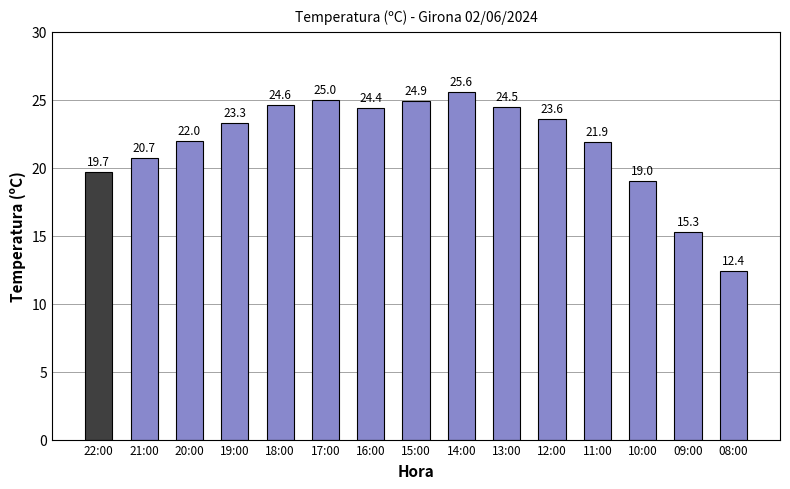

What is the ratio of the value at 22:00 to the value at 18:00?

0.8